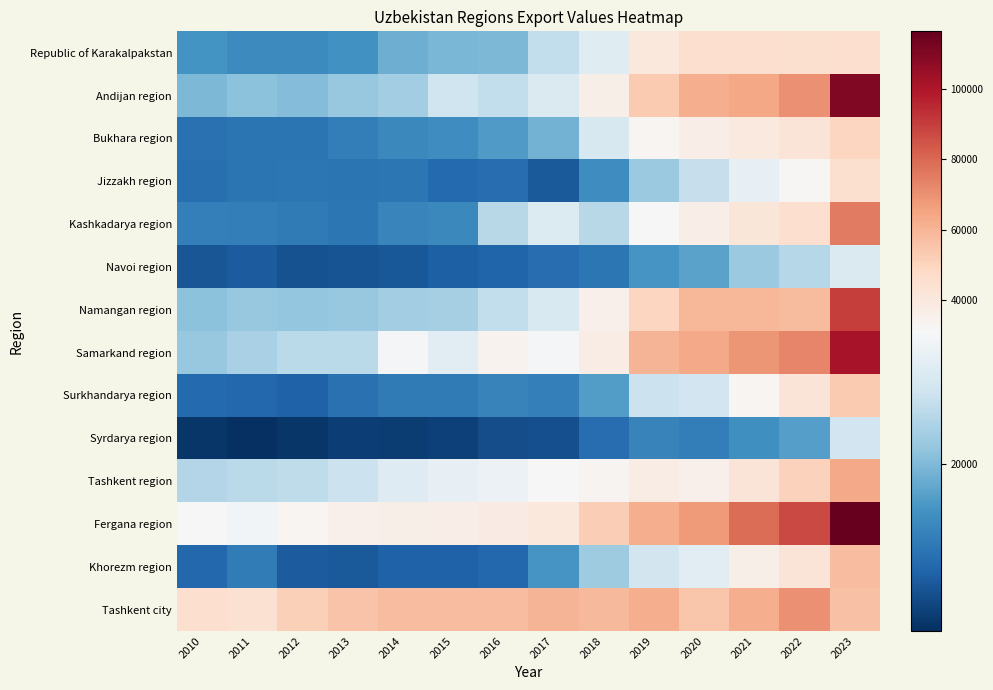

Reading right to left, transcribe all the data shown in this chart.

Republic of Karakalpakstan: 2023=45290	2022=44675	2021=45519	2020=45535	2019=40331	2018=28072	2017=24965	2016=19800	2015=19620	2014=18735	2013=15941	2012=15132	2011=15172	2010=16004
Andijan region: 2023=109827	2022=70221	2021=64338	2020=62165	2019=53195	2018=36483	2017=27528	2016=24899	2015=26182	2014=22405	2013=21635	2012=20314	2011=20764	2010=19845
Bukhara region: 2023=49176	2022=42229	2021=39677	2020=36648	2019=32679	2018=27133	2017=19220	2016=16763	2015=15531	2014=14784	2013=13788	2012=12770	2011=12607	2010=12278
Jizzakh region: 2023=45100	2022=32382	2021=29069	2020=25327	2019=21755	2018=15403	2017=9932	2016=11927	2015=11572	2014=12863	2013=12668	2012=12885	2011=12684	2010=12088
Kashkadarya region: 2023=75530	2022=45454	2021=41559	2020=36992	2019=31484	2018=24096	2017=27643	2016=24261	2015=14824	2014=14543	2013=12922	2012=13358	2011=13723	2010=13806
Navoi region: 2023=27522	2022=24055	2021=21875	2020=17726	2019=16347	2018=12815	2017=11861	2016=10838	2015=10500	2014=9763	2013=9318	2012=9182	2011=10047	2010=9475
Namangan region: 2023=89939	2022=58118	2021=59258	2020=59182	2019=49225	2018=35789	2017=27390	2016=24960	2015=22747	2014=22347	2013=21653	2012=21469	2011=21561	2010=20887
Samarkand region: 2023=101010	2022=72831	2021=68815	2020=63755	2019=60015	2018=37303	2017=30660	2016=34156	2015=28476	2014=30867	2013=24464	2012=24394	2011=23017	2010=21667
Surkhandarya region: 2023=53761	2022=42456	2021=32580	2020=26362	2019=25695	2018=17029	2017=13884	2016=14293	2015=13252	2014=13254	2013=12345	2012=10804	2011=11294	2010=11470
Syrdarya region: 2023=26304	2022=17183	2021=15591	2020=13599	2019=14365	2018=11852	2017=9027	2016=8721	2015=7645	2014=7195	2013=7405	2012=6625	2011=5884	2010=6649
Tashkent region: 2023=63758	2022=50832	2021=42378	2020=35758	2019=37298	2018=33402	2017=31748	2016=29784	2015=29190	2014=27850	2013=25711	2012=24776	2011=24389	2010=23687
Fergana region: 2023=116282	2022=87231	2021=78471	2020=67252	2019=61993	2018=51840	2017=40180	2016=37898	2015=36799	2014=35937	2013=35398	2012=32875	2011=30453	2010=31202
Khorezm region: 2023=57437	2022=41908	2021=36271	2020=28277	2019=26540	2018=22123	2017=16351	2016=11275	2015=10760	2014=10656	2013=9957	2012=10130	2011=13432	2010=11306
Tashkent city: 2023=56149	2022=69747	2021=61806	2020=54860	2019=61769	2018=58883	2017=59805	2016=57330	2015=57523	2014=57316	2013=55645	2012=51391	2011=44160	2010=45774